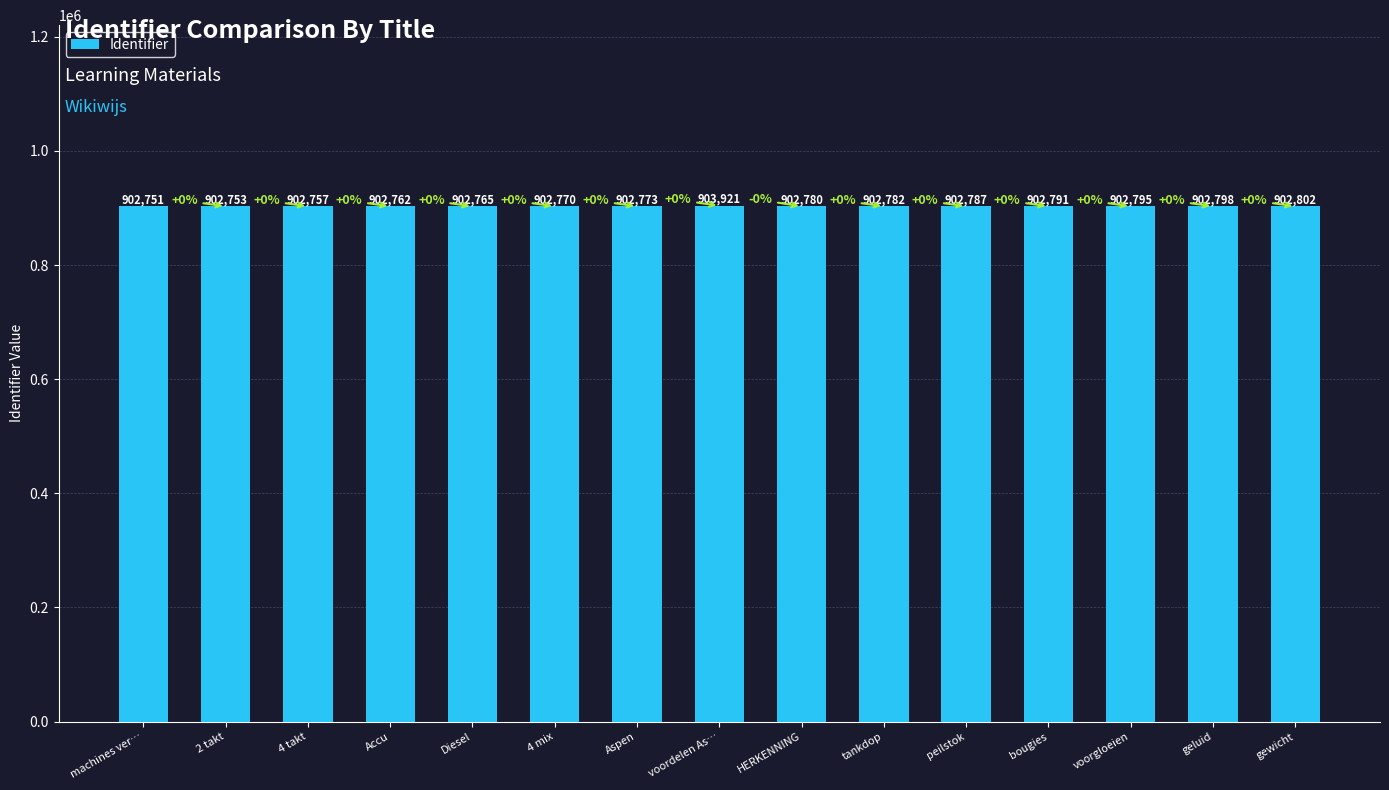

Is it true that the value at Accu is 902762?

True